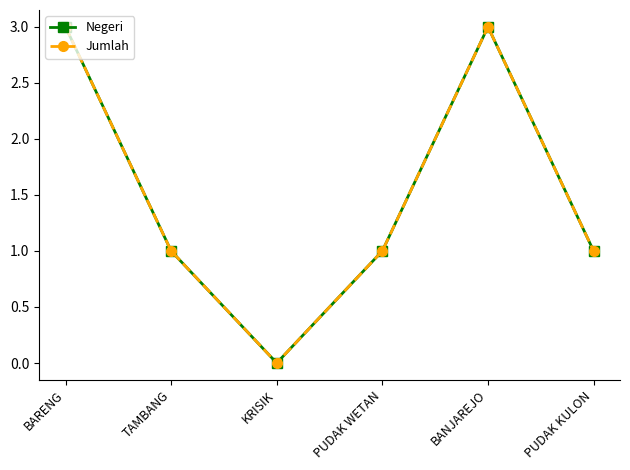

Reading left to right, list all the values displayed in this chart.

Negeri: 3	1	0	1	3	1
Jumlah: 3	1	0	1	3	1